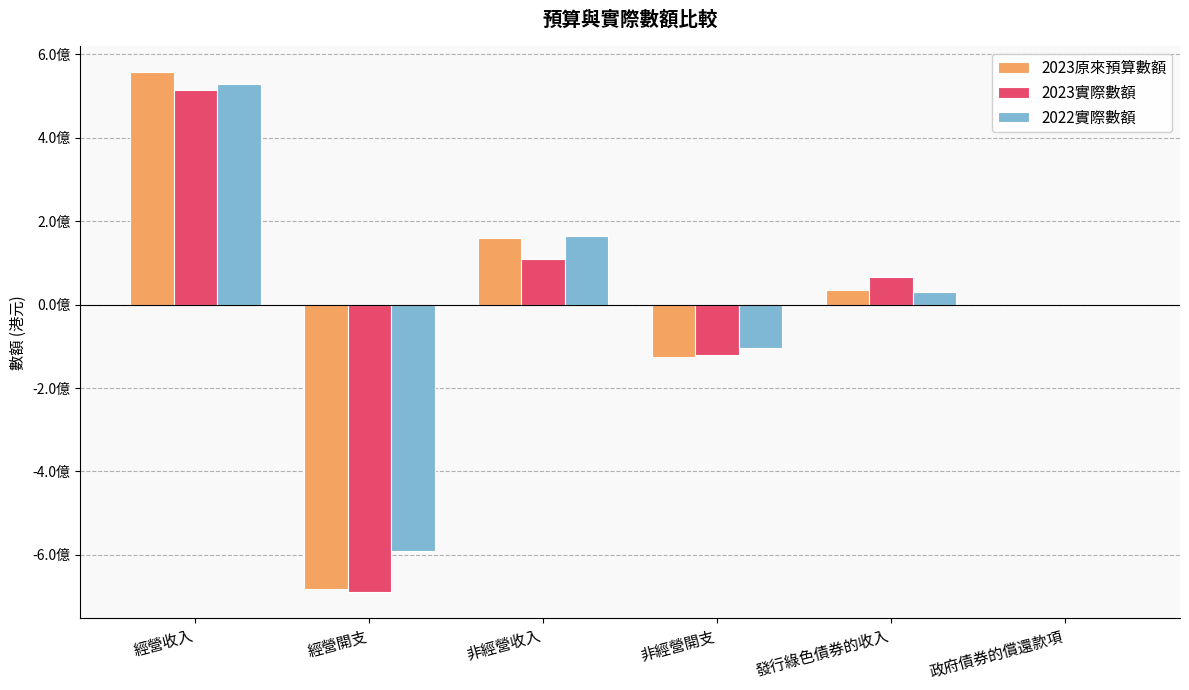

What are all the series names shown in the legend?

2023原來預算數額, 2023實際數額, 2022實際數額